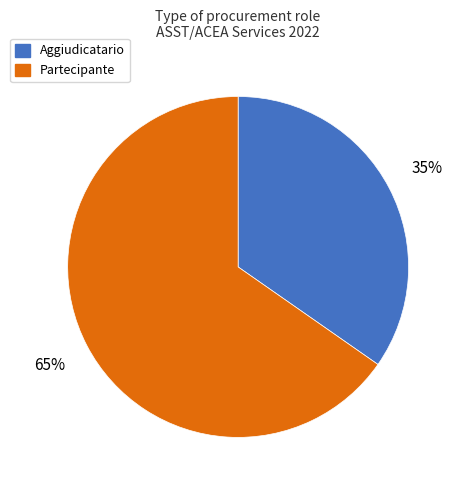

Is the sum of Aggiudicatario and Partecipante greater than half?

Yes